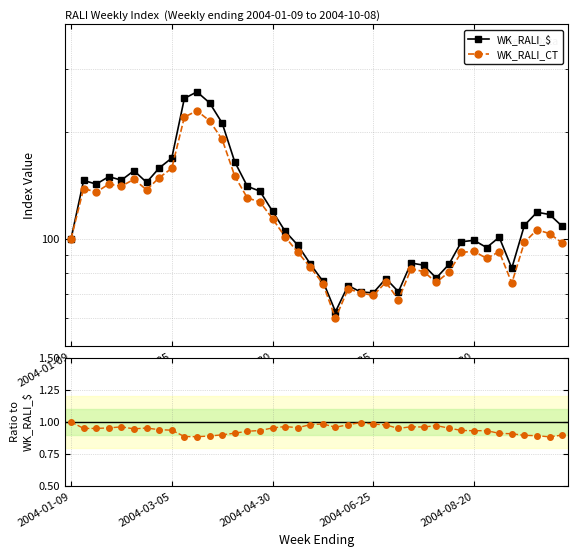

What is the lowest value of the WK_RALI_$ series?

62.5